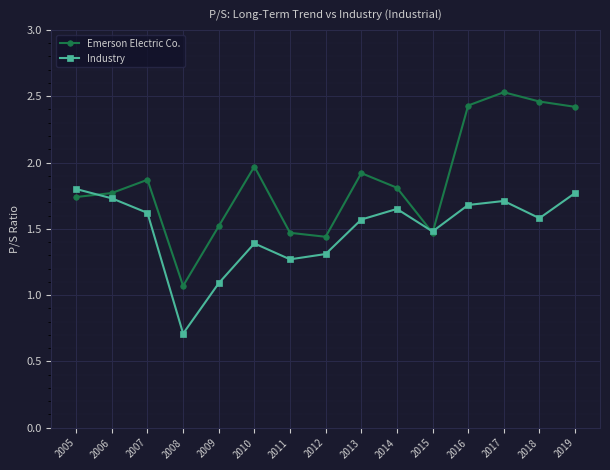

What is the difference between the second highest and second lowest values in the Emerson Electric Co. series?

1.0